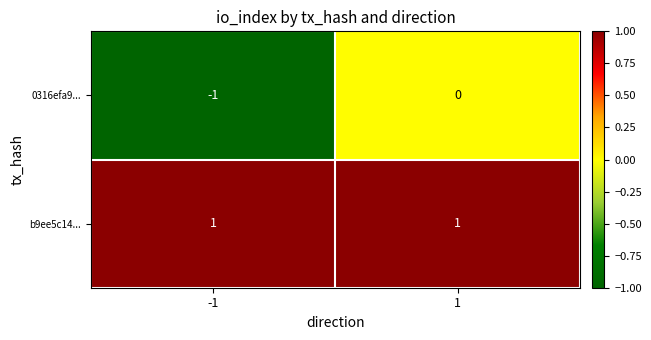

At which category is the sum across all series the highest?

1